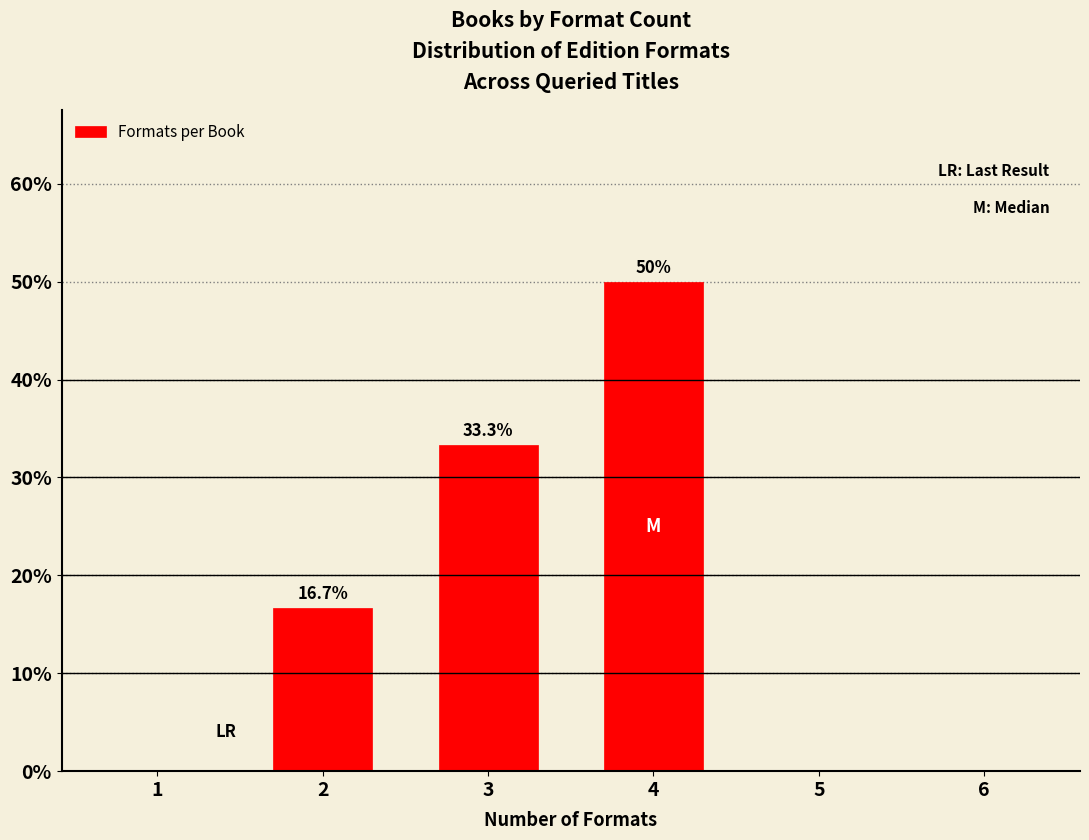

Reading left to right, list all the values displayed in this chart.

1=0.0	2=16.7	3=33.3	4=50.0	5=0.0	6=0.0